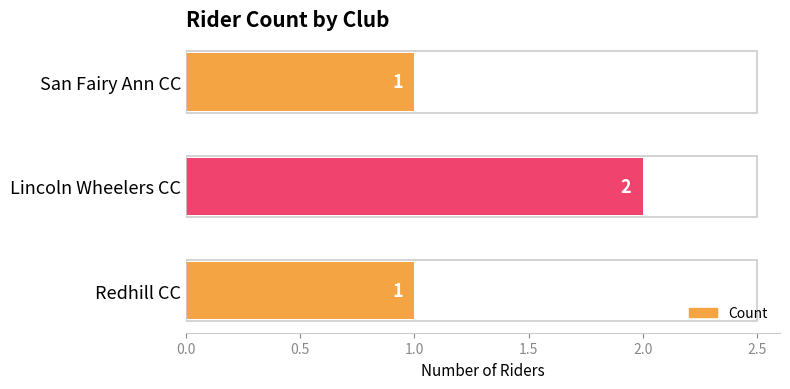

Between Lincoln Wheelers CC and San Fairy Ann CC, which is larger?

Lincoln Wheelers CC